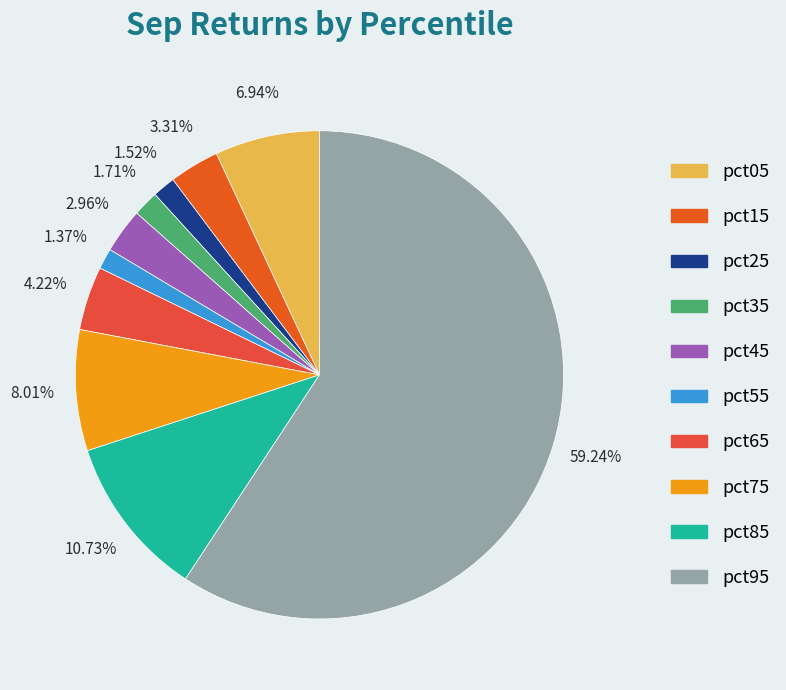

To the nearest percent, what portion does pct85 represent?

11%